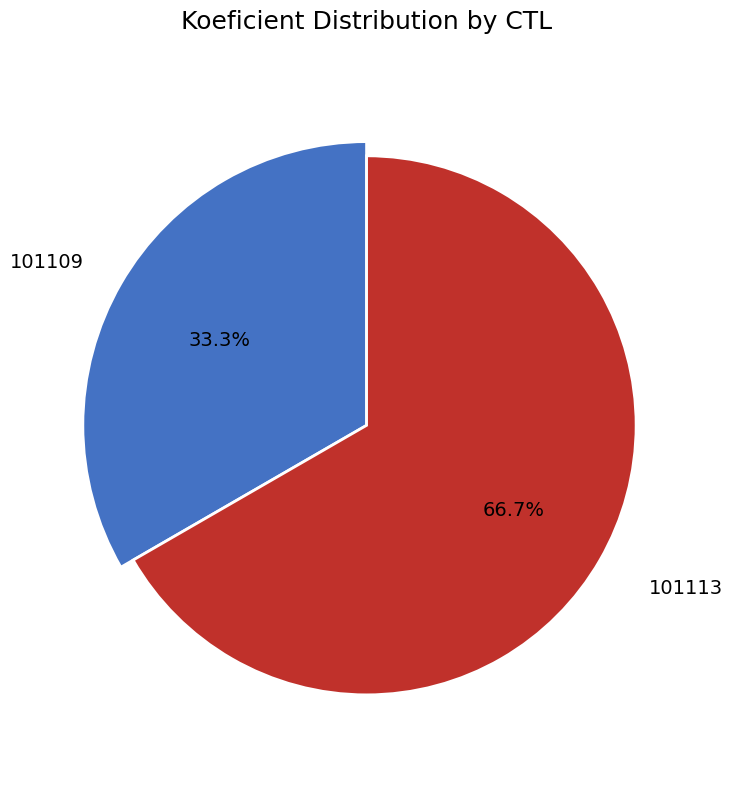

Which category has the smallest portion of the pie?

101109